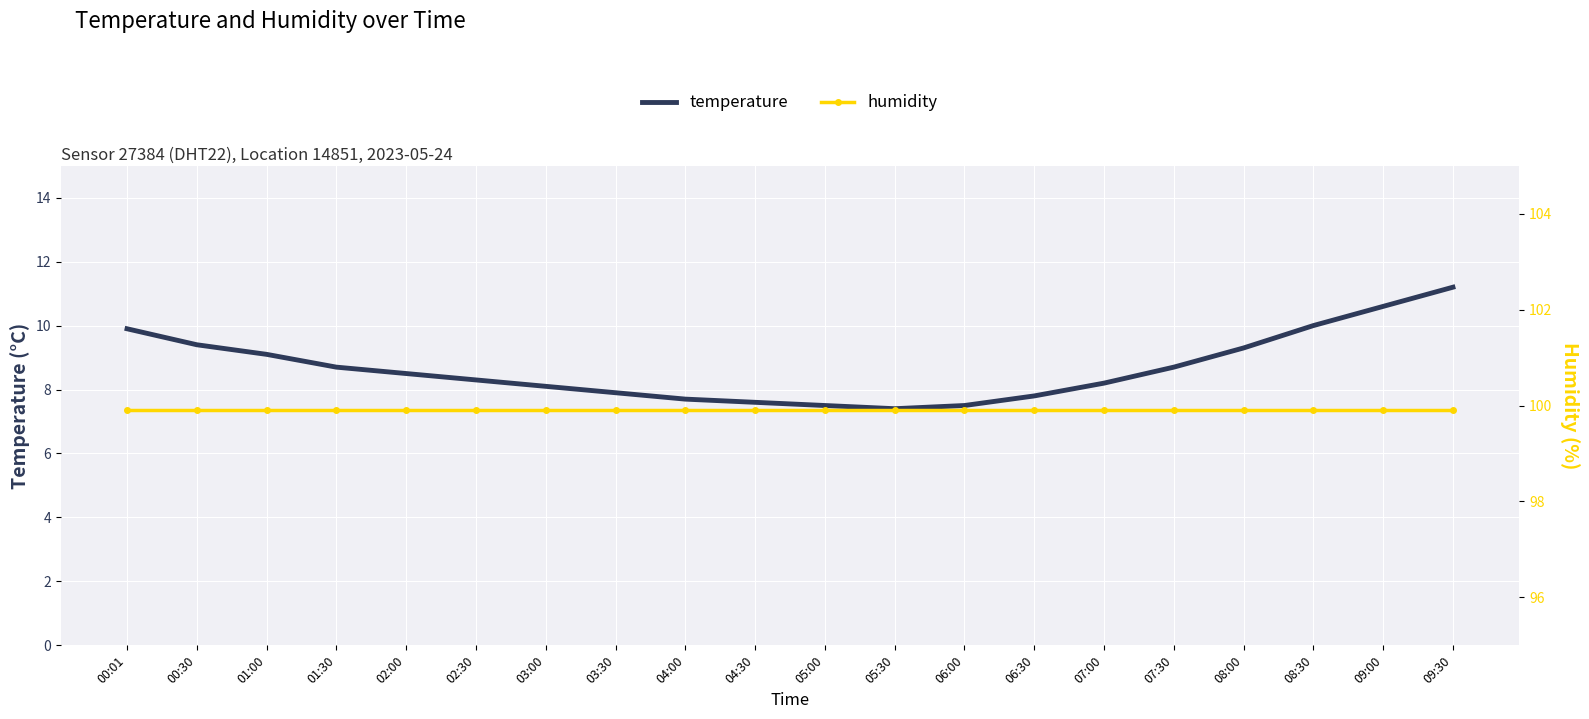

The humidity series shows 135.4 at 00:30. True or false?

False